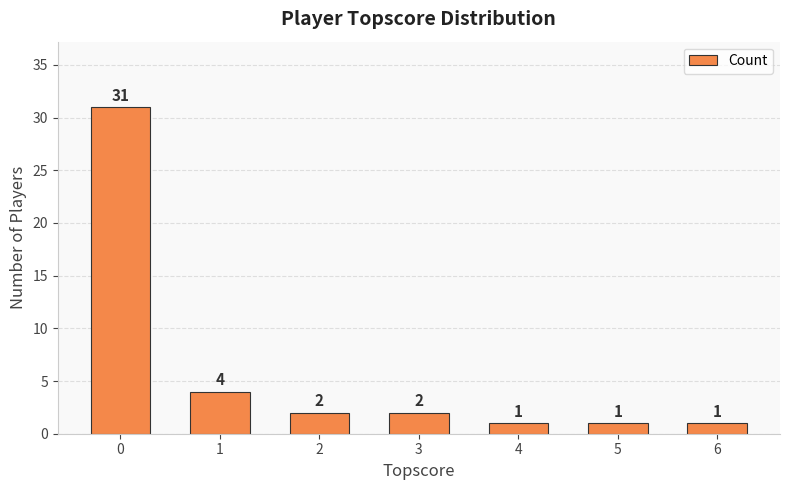

Are the bars grouped side by side (vs. stacked)?

No